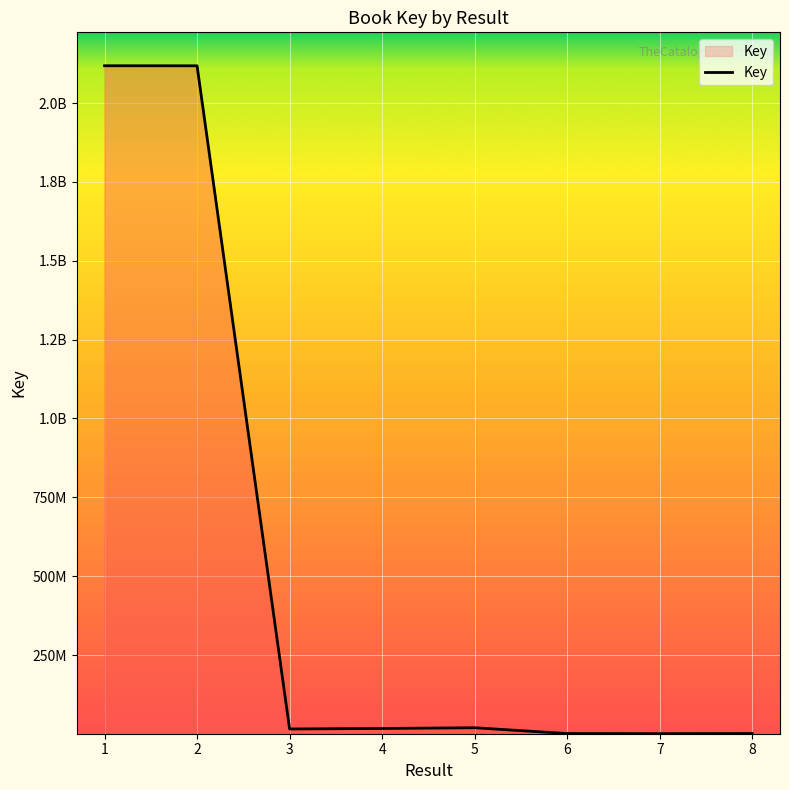

Does the chart display data point markers on the line(s)?

No